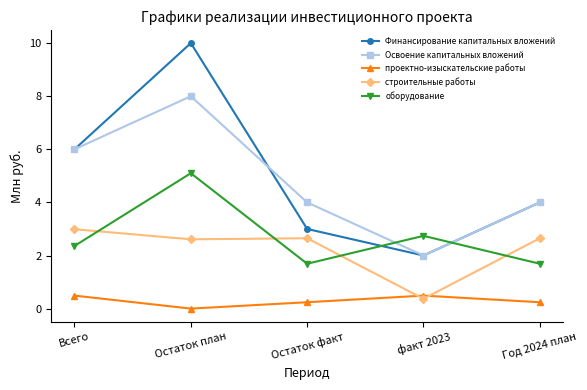

What is the total value across all series at Остаток факт?

11.6